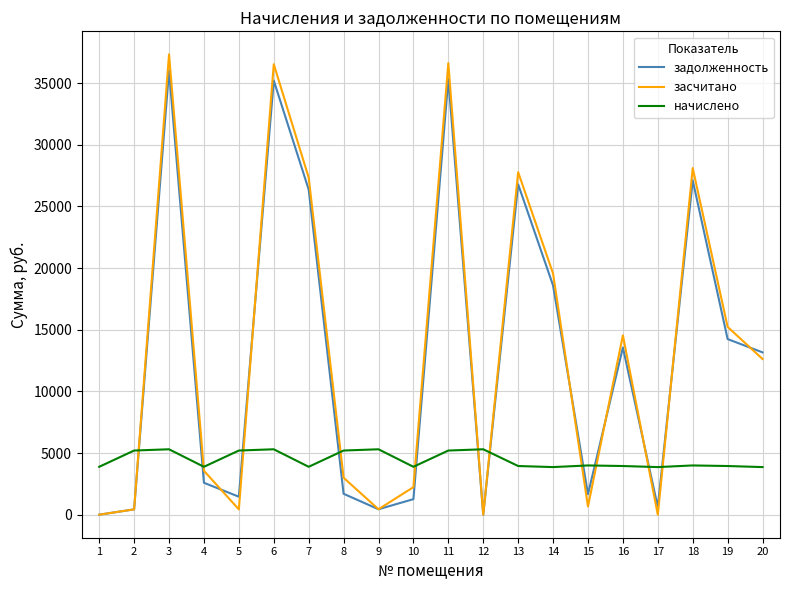

The начислено series shows 2444.3 at 7. True or false?

False